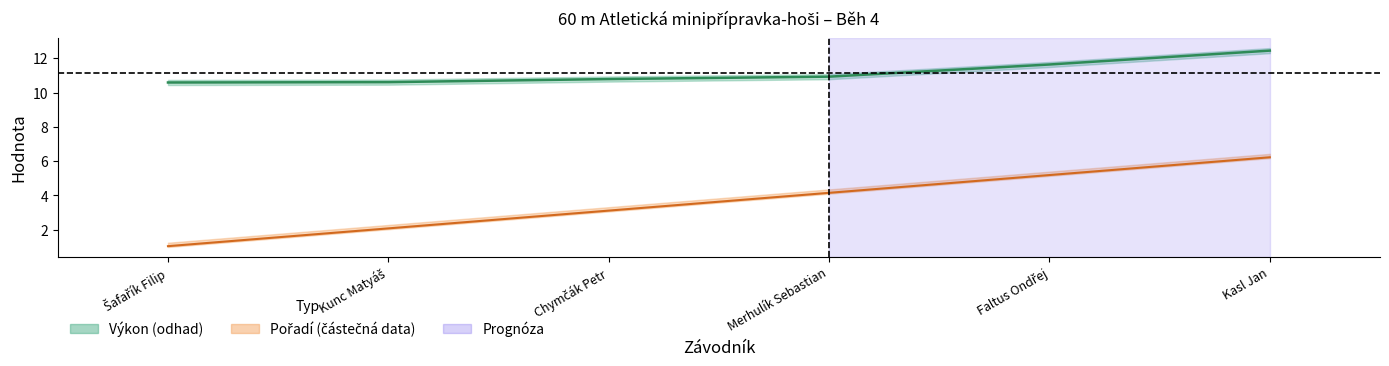

Which series has the largest range (max minus min)?

Pořadí